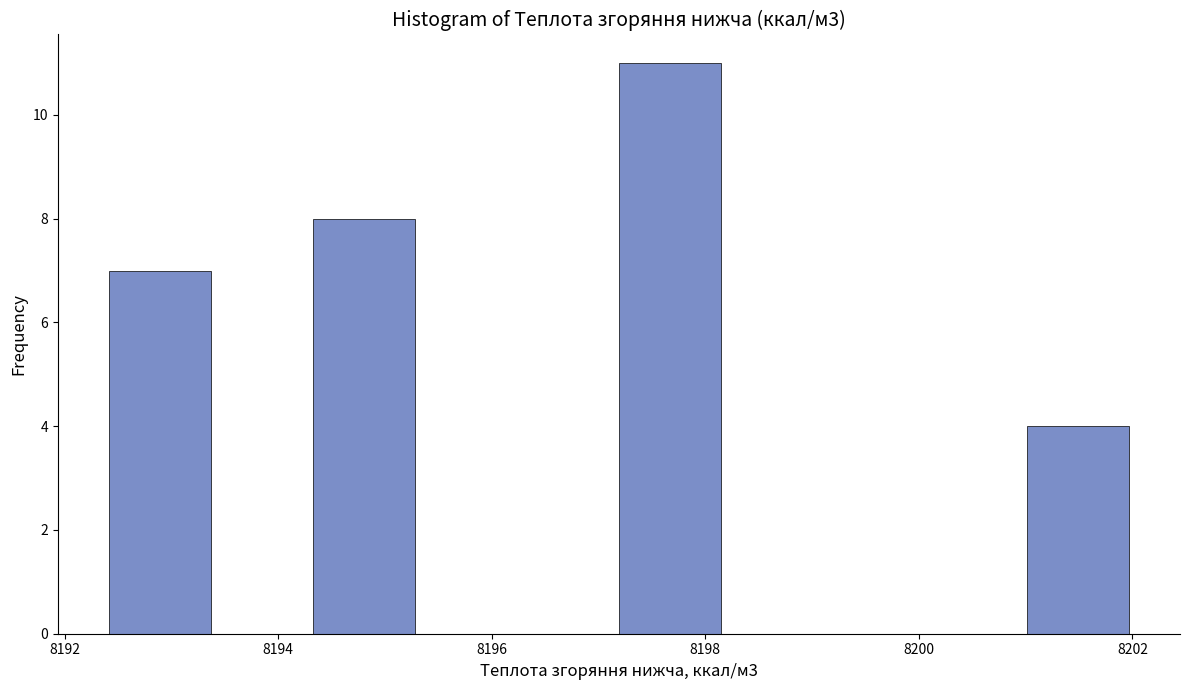

Reading left to right, list every bar in this chart as the range it spans on the x-axis followed by its height. Neither the bar edges nor the heights are printed on the chart, so give them approximately, as read against the axes.

8192.4 to 8193.4: 7
8193.4 to 8194.4: 0
8194.4 to 8195.2: 8
8195.2 to 8196.2: 0
8196.2 to 8197.2: 0
8197.2 to 8198.2: 11
8198.2 to 8199.2: 0
8199.2 to 8200.0: 0
8200.0 to 8201.0: 0
8201.0 to 8202.0: 4